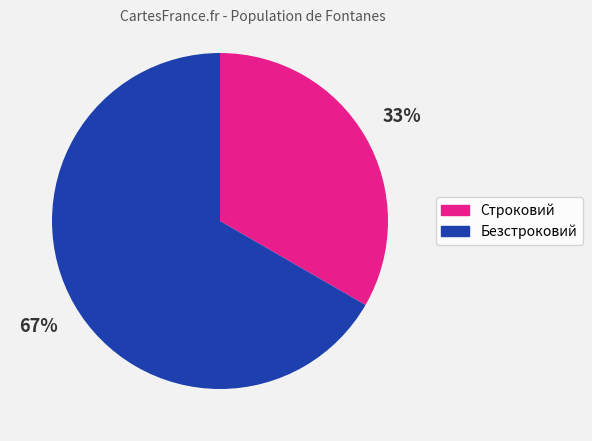

How many slices are in this pie chart?

2